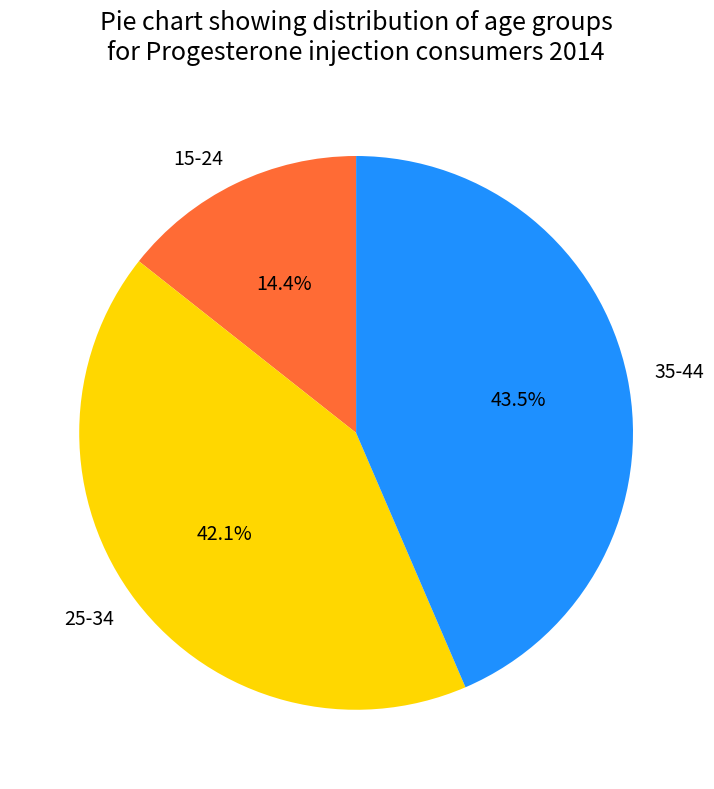

The 25-34 slice represents 42% of the pie. True or false?

True